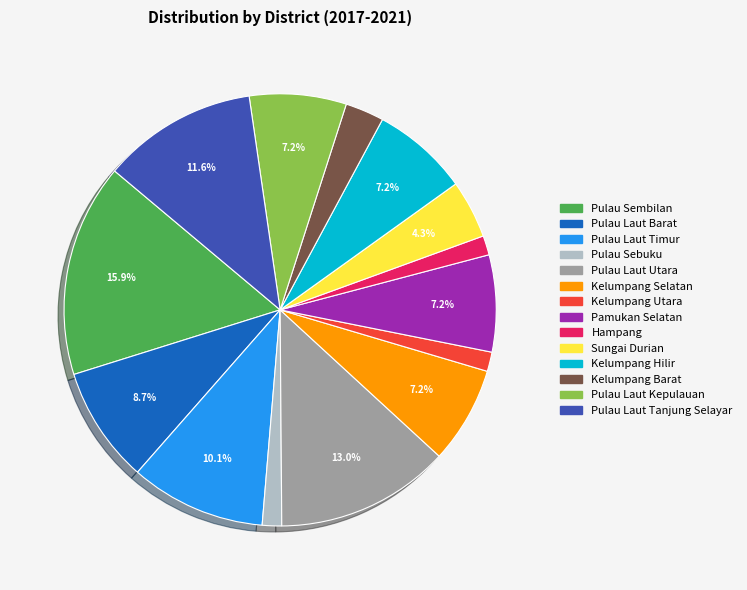

Is there a majority slice in this chart?

No